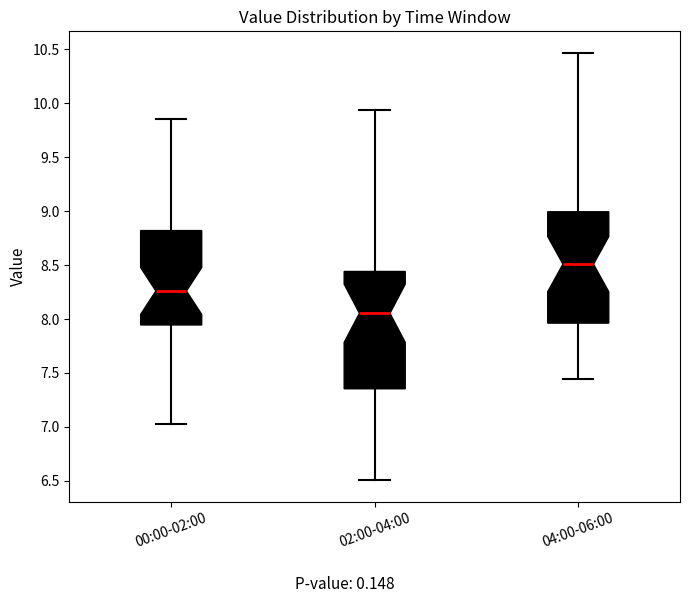

Reading left to right, transcribe this box plot: for each box, give where its median line is, the range the box spans, and where its two whiskers end, as read against the y-axis. The values are not printed on the chart, so give them approximately, as read against the axis.

00:00-02:00: median 8.25, box 7.95 to 8.80, whiskers 7.05 to 9.85
02:00-04:00: median 8.05, box 7.35 to 8.45, whiskers 6.50 to 9.95
04:00-06:00: median 8.50, box 7.95 to 9.00, whiskers 7.45 to 10.45